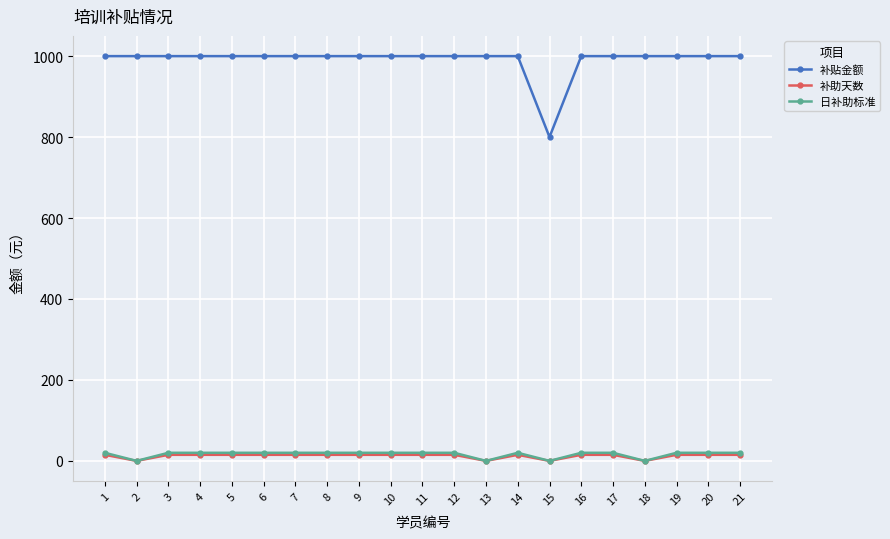

True or false: 补助天数 and 补贴金额 intersect in this chart.

False